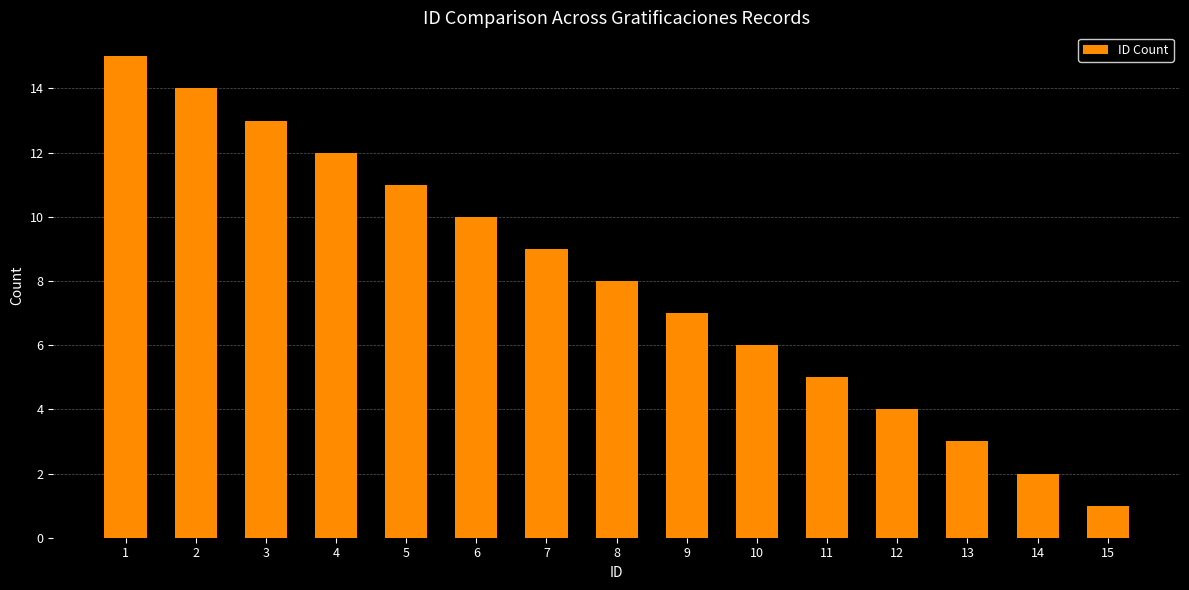

Between 4 and 11, which is larger?

4